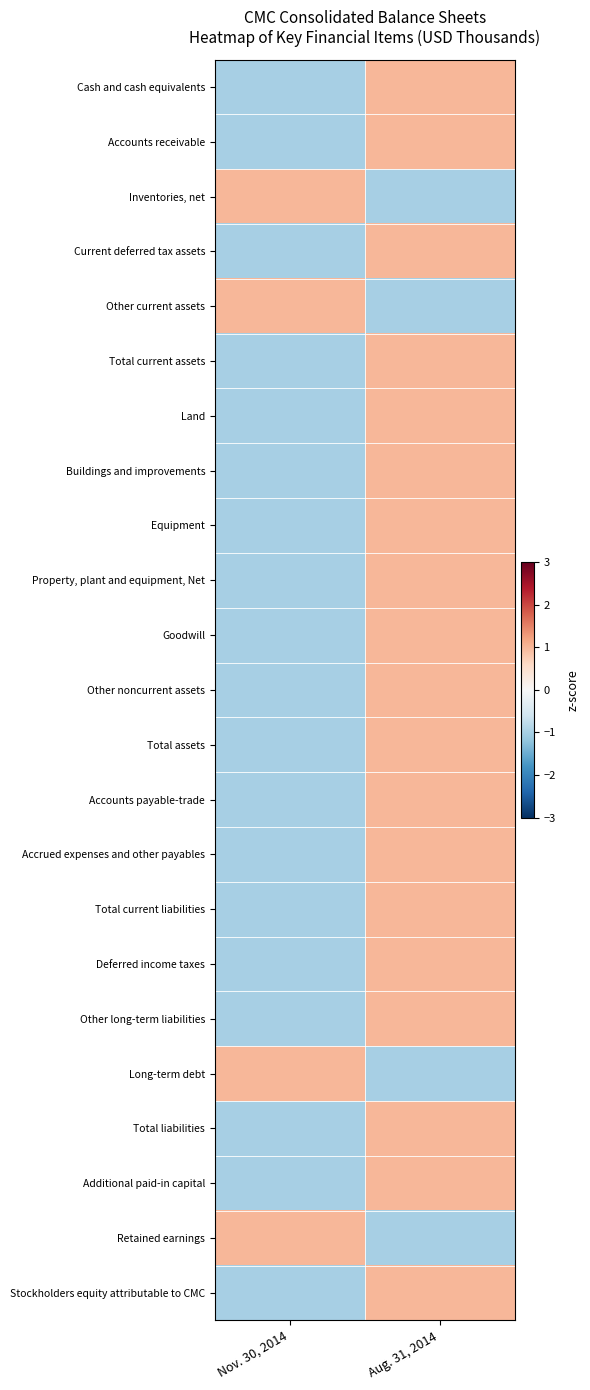

Which label corresponds to the smallest value in the chart?

Nov. 30, 2014